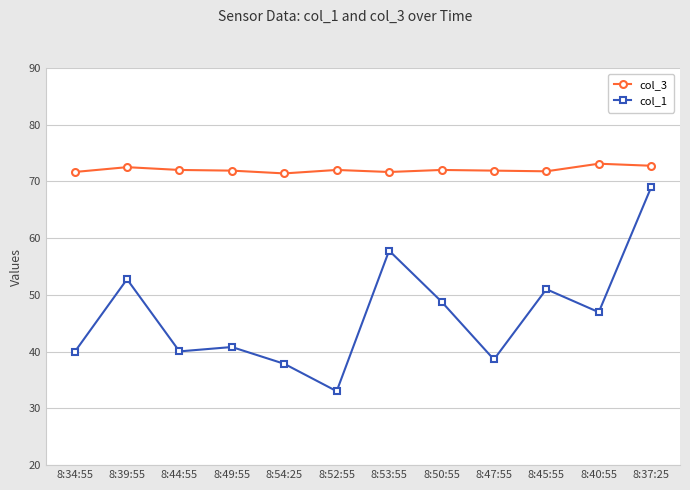

Rank the series by their maximum value, from highest to lowest.

col_3, col_1